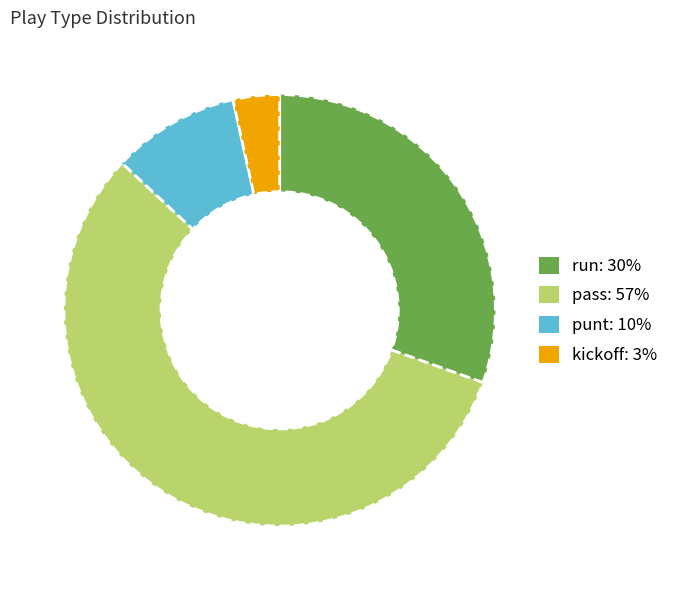

What is the majority slice?

pass